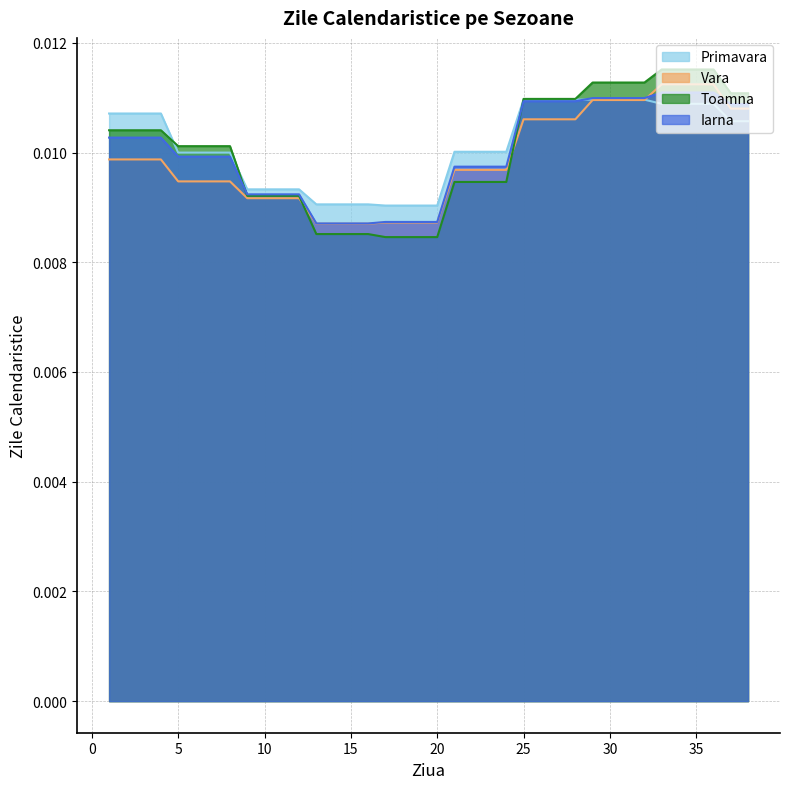

Reading left to right, list all the values displayed in this chart.

Primavara: 1=0.0	2=0.0	3=0.0	4=0.0	5=0.0	6=0.0	7=0.0	8=0.0	9=0.0	10=0.0	11=0.0	12=0.0	13=0.0	14=0.0	15=0.0	16=0.0	17=0.0	18=0.0	19=0.0	20=0.0	21=0.0	22=0.0	23=0.0	24=0.0	25=0.0	26=0.0	27=0.0	28=0.0	29=0.0	30=0.0	31=0.0	32=0.0	33=0.0	34=0.0	35=0.0	36=0.0	37=0.0	38=0.0
Vara: 1=0.0	2=0.0	3=0.0	4=0.0	5=0.0	6=0.0	7=0.0	8=0.0	9=0.0	10=0.0	11=0.0	12=0.0	13=0.0	14=0.0	15=0.0	16=0.0	17=0.0	18=0.0	19=0.0	20=0.0	21=0.0	22=0.0	23=0.0	24=0.0	25=0.0	26=0.0	27=0.0	28=0.0	29=0.0	30=0.0	31=0.0	32=0.0	33=0.0	34=0.0	35=0.0	36=0.0	37=0.0	38=0.0
Toamna: 1=0.0	2=0.0	3=0.0	4=0.0	5=0.0	6=0.0	7=0.0	8=0.0	9=0.0	10=0.0	11=0.0	12=0.0	13=0.0	14=0.0	15=0.0	16=0.0	17=0.0	18=0.0	19=0.0	20=0.0	21=0.0	22=0.0	23=0.0	24=0.0	25=0.0	26=0.0	27=0.0	28=0.0	29=0.0	30=0.0	31=0.0	32=0.0	33=0.0	34=0.0	35=0.0	36=0.0	37=0.0	38=0.0
Iarna: 1=0.0	2=0.0	3=0.0	4=0.0	5=0.0	6=0.0	7=0.0	8=0.0	9=0.0	10=0.0	11=0.0	12=0.0	13=0.0	14=0.0	15=0.0	16=0.0	17=0.0	18=0.0	19=0.0	20=0.0	21=0.0	22=0.0	23=0.0	24=0.0	25=0.0	26=0.0	27=0.0	28=0.0	29=0.0	30=0.0	31=0.0	32=0.0	33=0.0	34=0.0	35=0.0	36=0.0	37=0.0	38=0.0